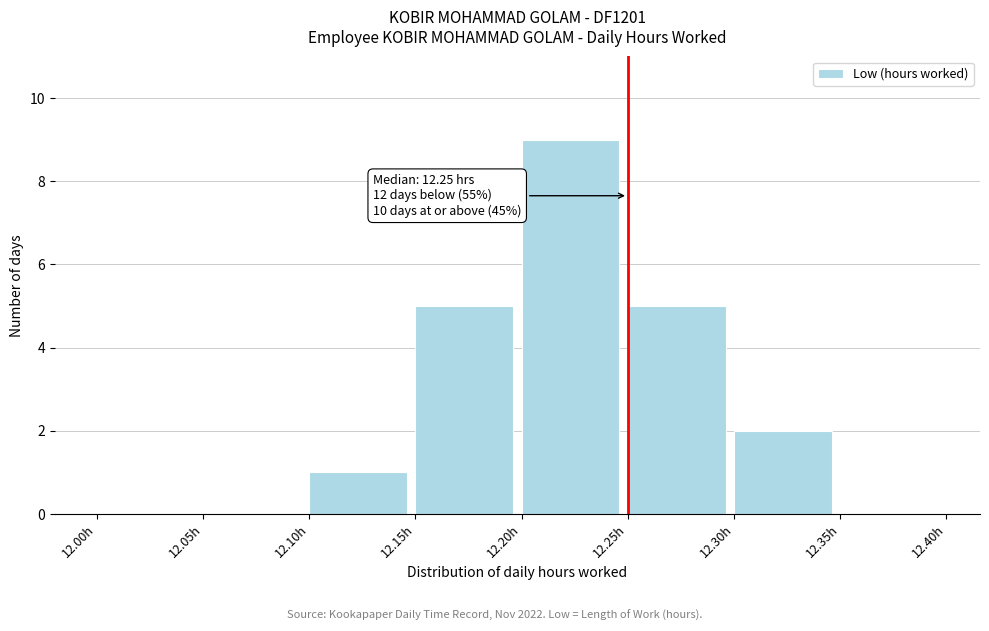

Over which range of the x-axis is the bar tallest?

12.20 to 12.25